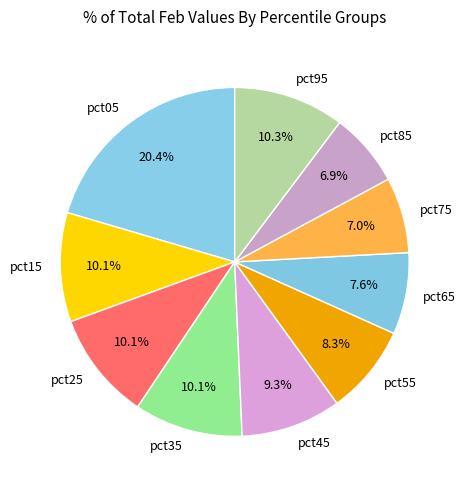

Is pct85 the majority of the pie?

No